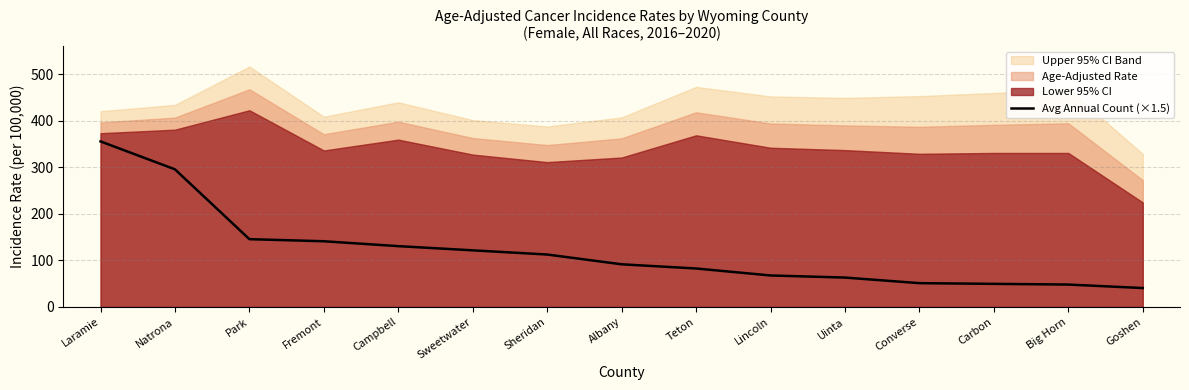

List the labels in order of value, largest first.

Laramie, Natrona, Park, Fremont, Campbell, Sweetwater, Sheridan, Albany, Teton, Lincoln, Uinta, Converse, Carbon, Big Horn, Goshen